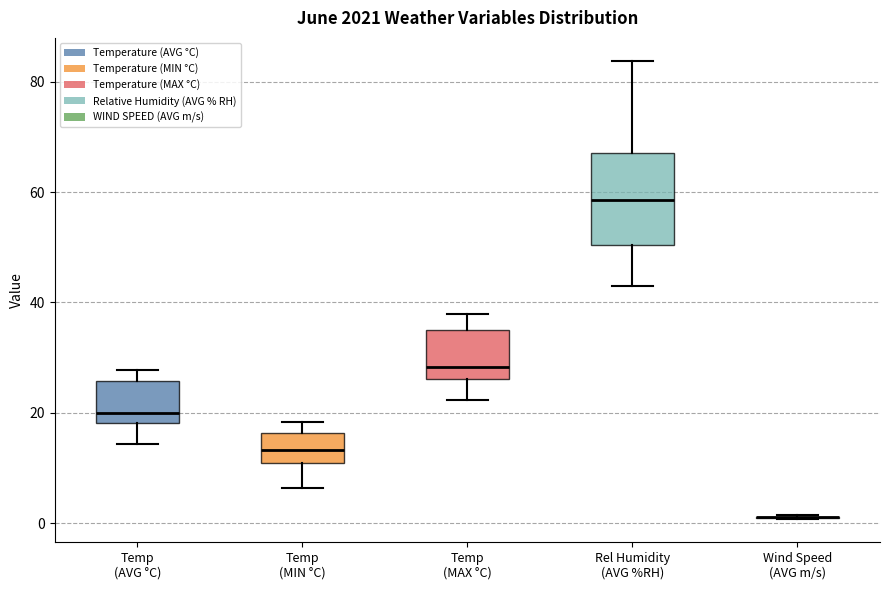

Reading left to right, read every box against the y-axis: the position of its median line, the range the box covers, and the ends of its whiskers. The values are not printed on the chart, so give them approximately, as read against the axis.

Temp (AVG °C): median 20, box 18 to 26, whiskers 14 to 28
Temp (MIN °C): median 14, box 10 to 16, whiskers 6 to 18
Temp (MAX °C): median 28, box 26 to 34, whiskers 22 to 38
Rel Humidity (AVG %RH): median 58, box 50 to 68, whiskers 42 to 84
Wind Speed (AVG m/s): box collapsed to a line at 2, whiskers 0 to 2